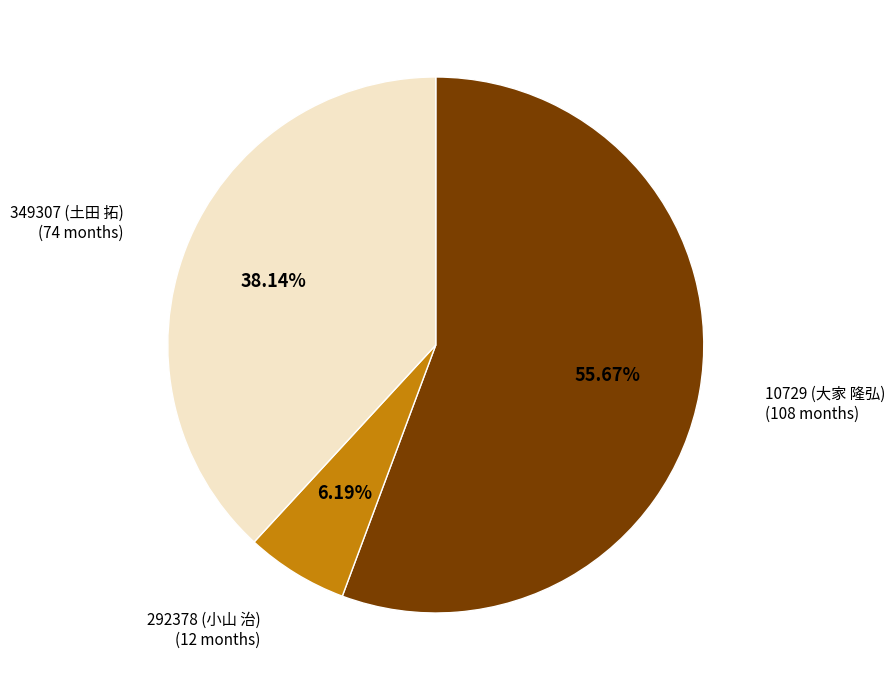

Does any single category account for the majority?

Yes